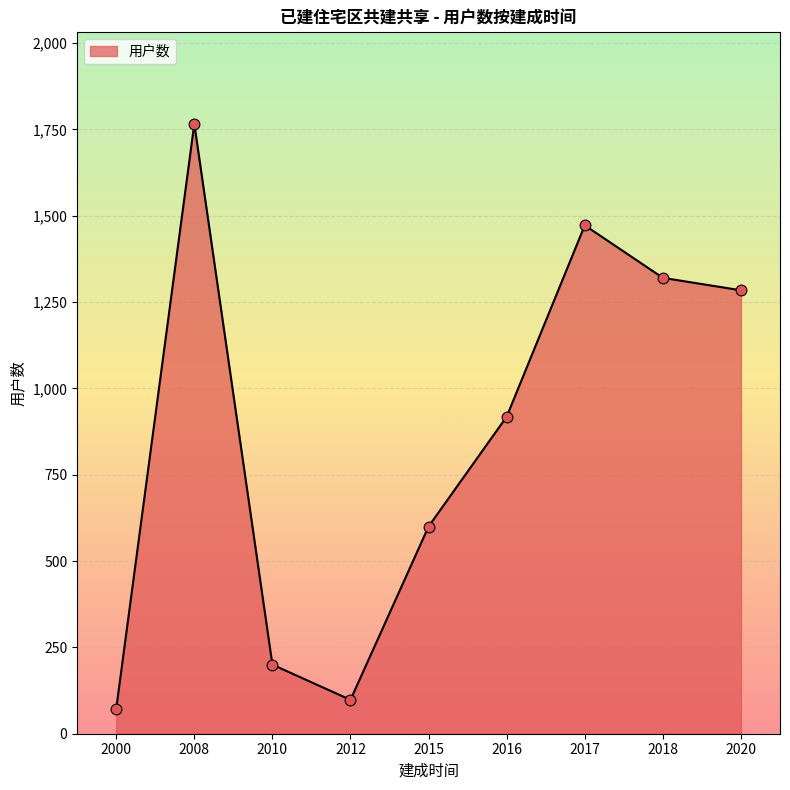

What is the change in value from 2008 to 2012?

-1668